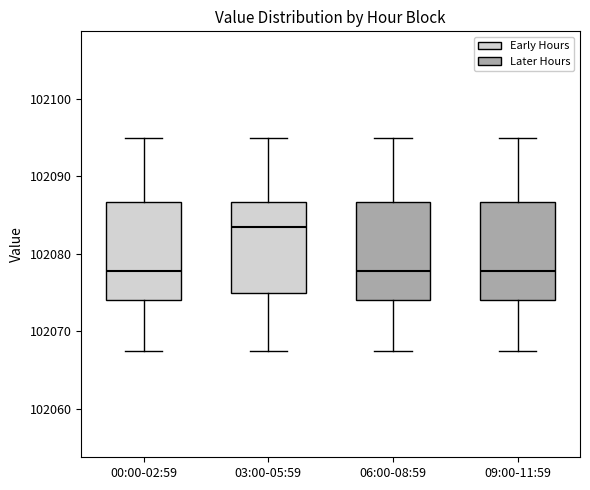

Where does the median line of the box for 03:00-05:59 sit on the y-axis? The values are not printed on the chart, so give them approximately, as read against the axis.

102083